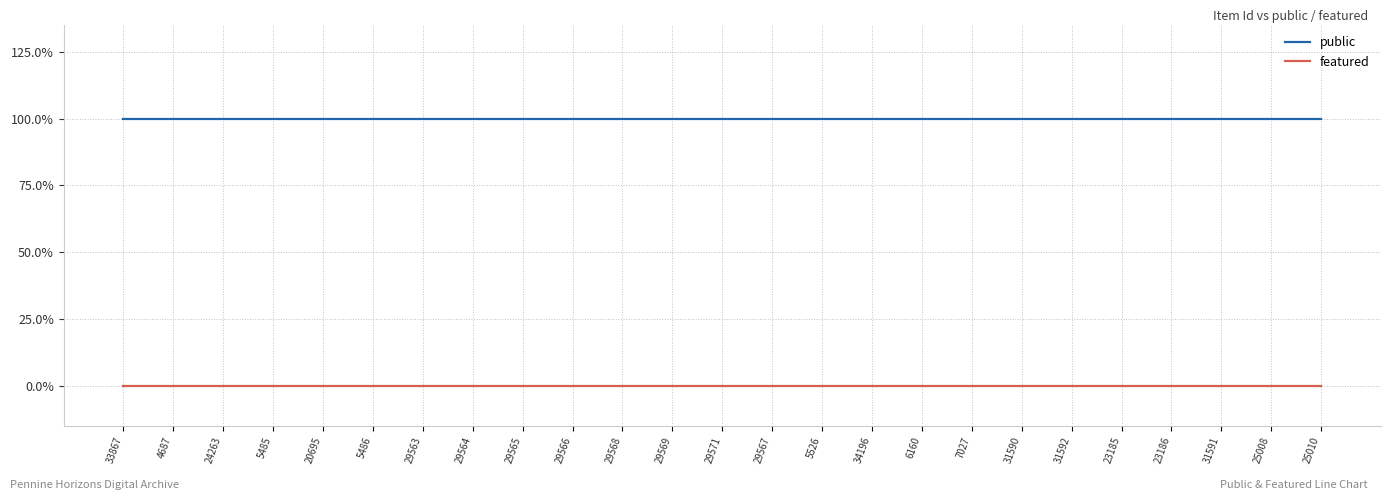

Is this an area chart (filled region under the line)?

No